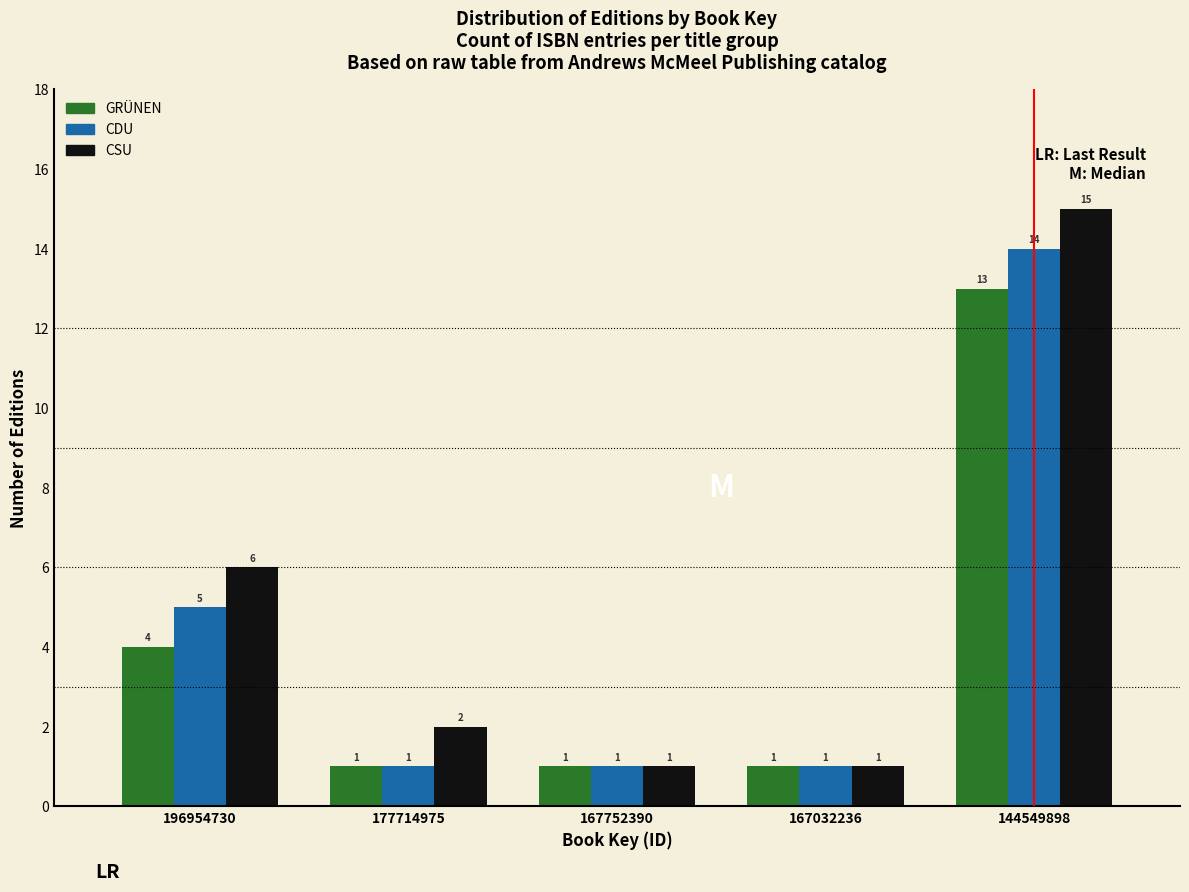

Reading left to right, what are all the values shown in this chart?

GRÜNEN: 196954730=4	177714975=1	167752390=1	167032236=1	144549898=13
CDU: 196954730=5	177714975=1	167752390=1	167032236=1	144549898=14
CSU: 196954730=6	177714975=2	167752390=1	167032236=1	144549898=15